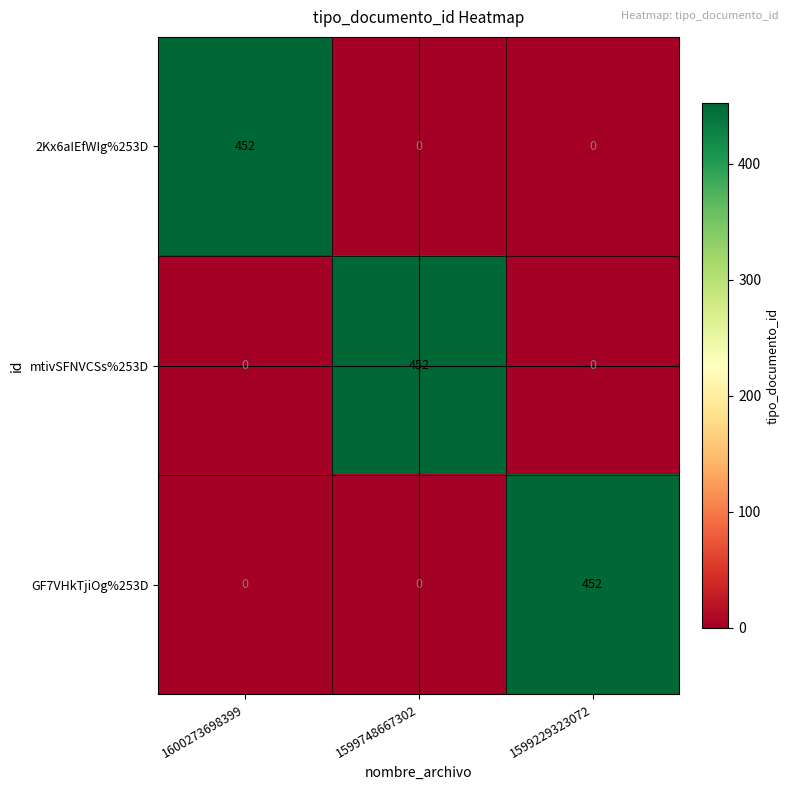

At how many categories does at least one series exceed 443?

3